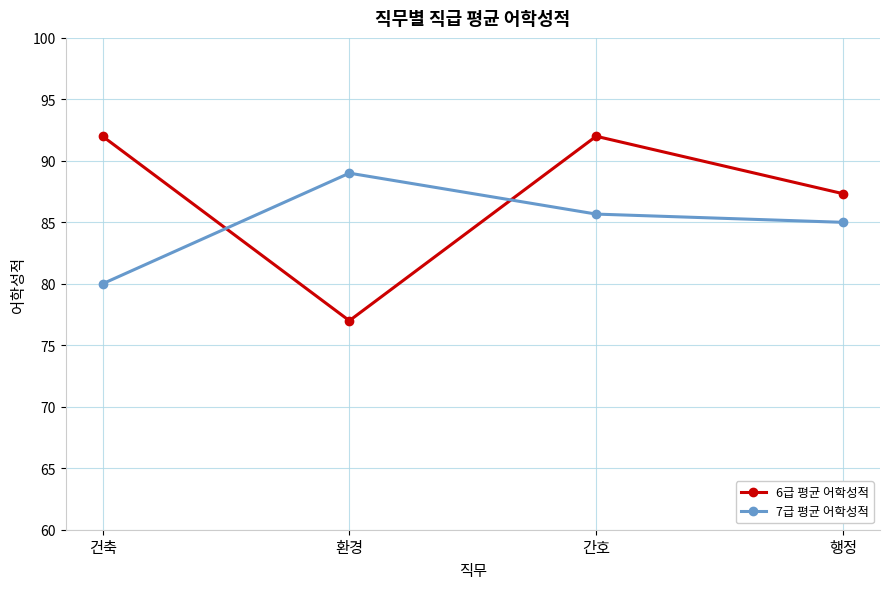

Rank the series at 행정 from highest to lowest value.

6급 평균 어학성적, 7급 평균 어학성적